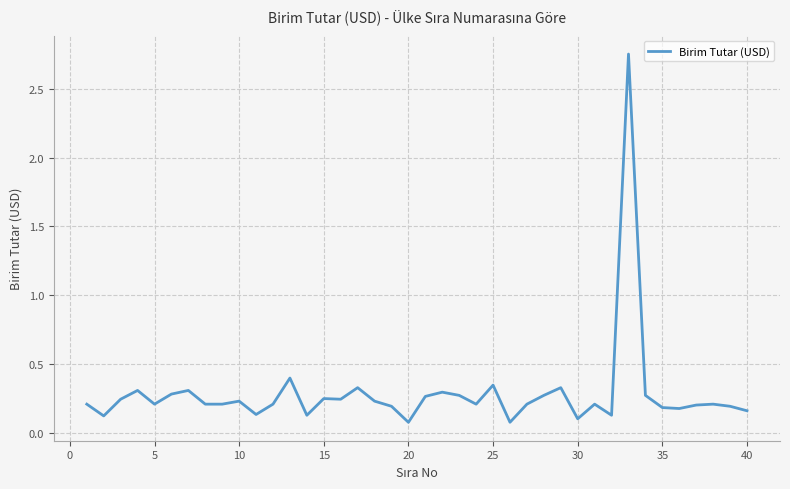

What is the difference between the maximum and minimum values?

2.7